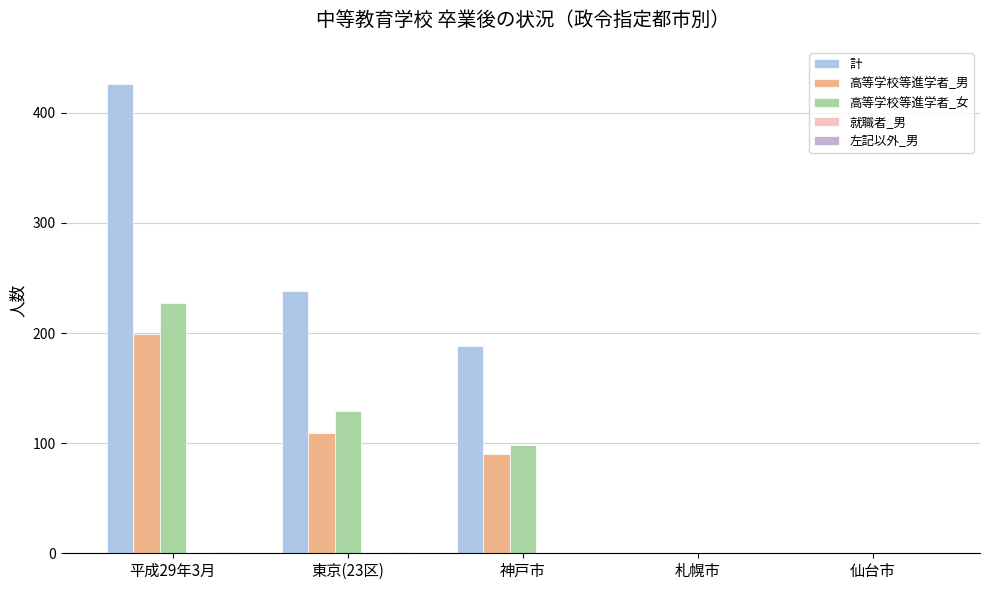

What is the difference between the highest and lowest values at 東京(23区)?

238